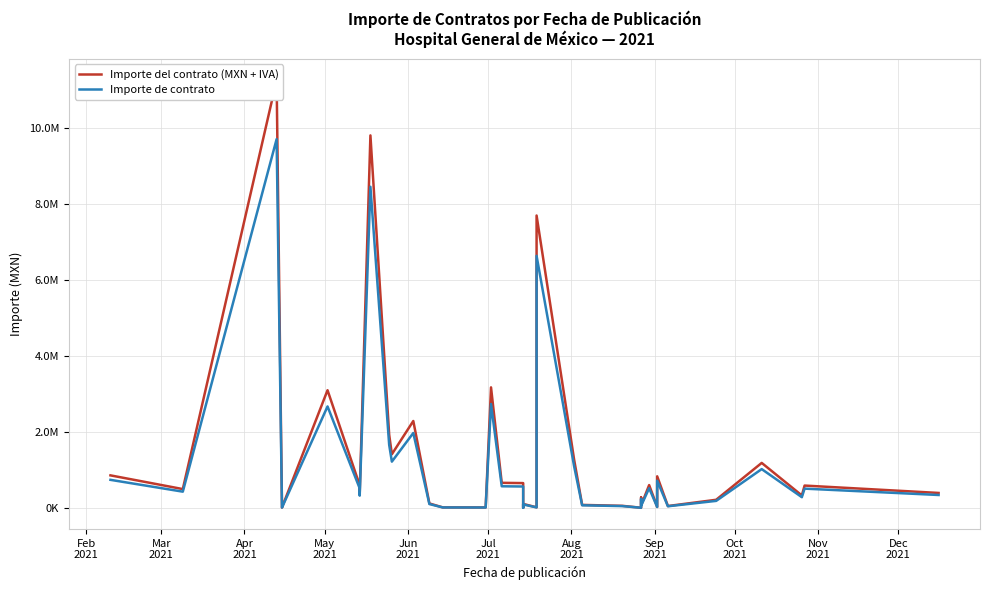

List the series in order of their peak value, lowest first.

Importe de contrato, Importe del contrato (MXN + IVA)